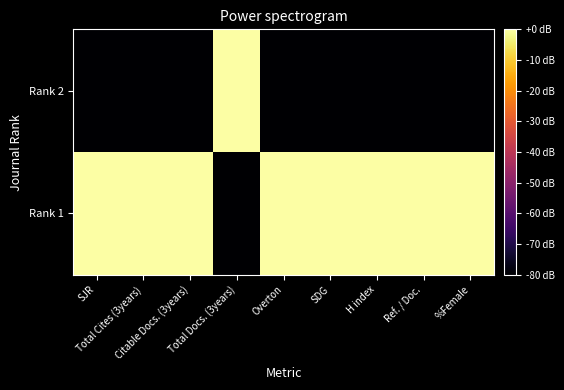

Between %Female and Citable Docs. (3years), which is larger?

%Female